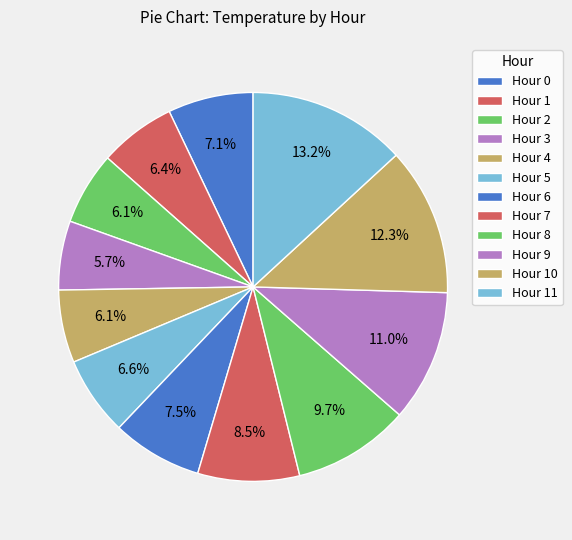

To the nearest percent, what percentage of the pie is Hour 1?

6%